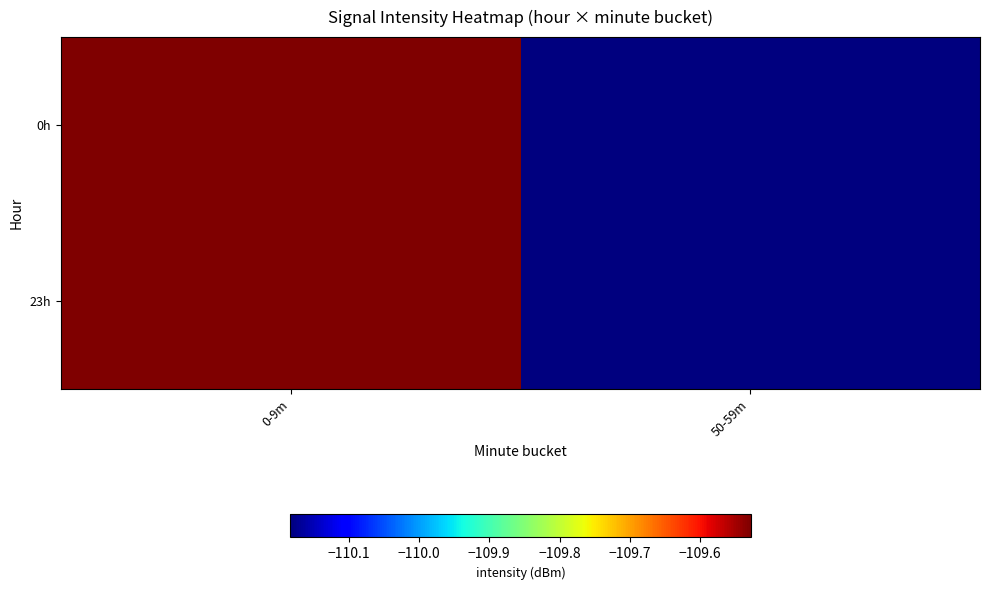

Count the number of data series in this chart.

2